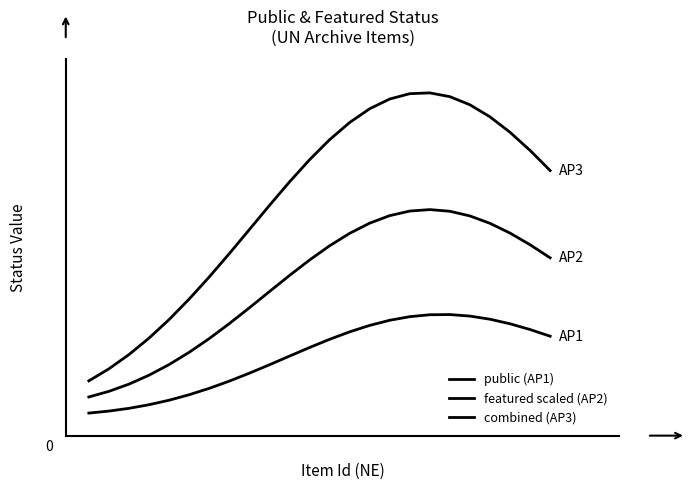

True or false: public (AP1) and featured scaled (AP2) intersect in this chart.

False